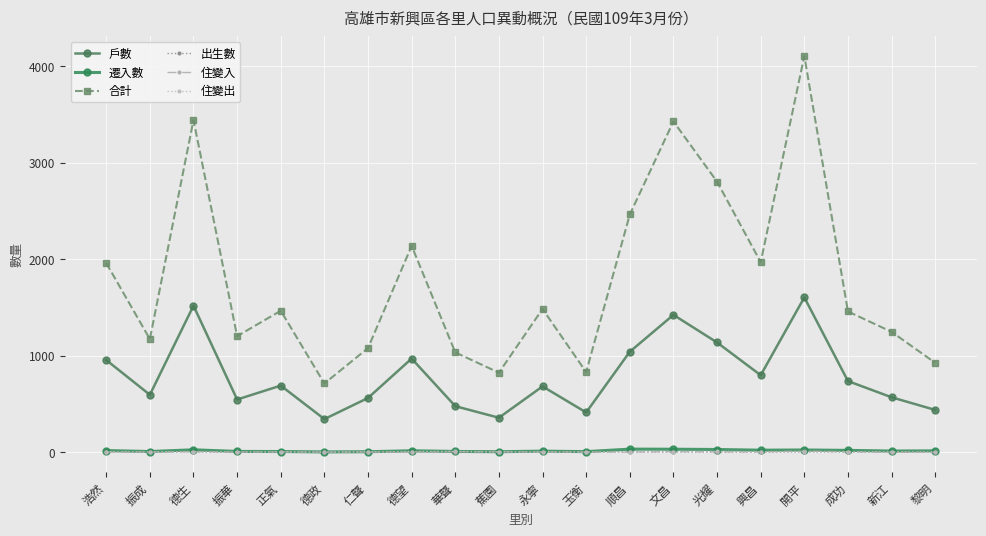

What are all the series names shown in the legend?

戶數, 遷入數, 合計, 出生數, 住變入, 住變出